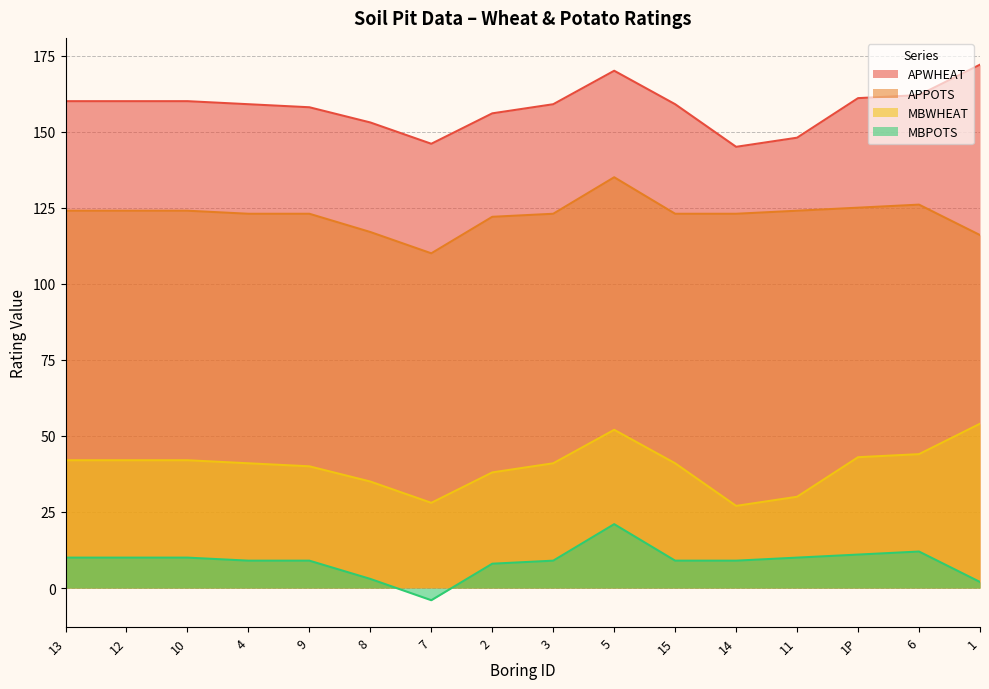

Is the value of APWHEAT at 13 greater than the value of MBPOTS at 7?

Yes